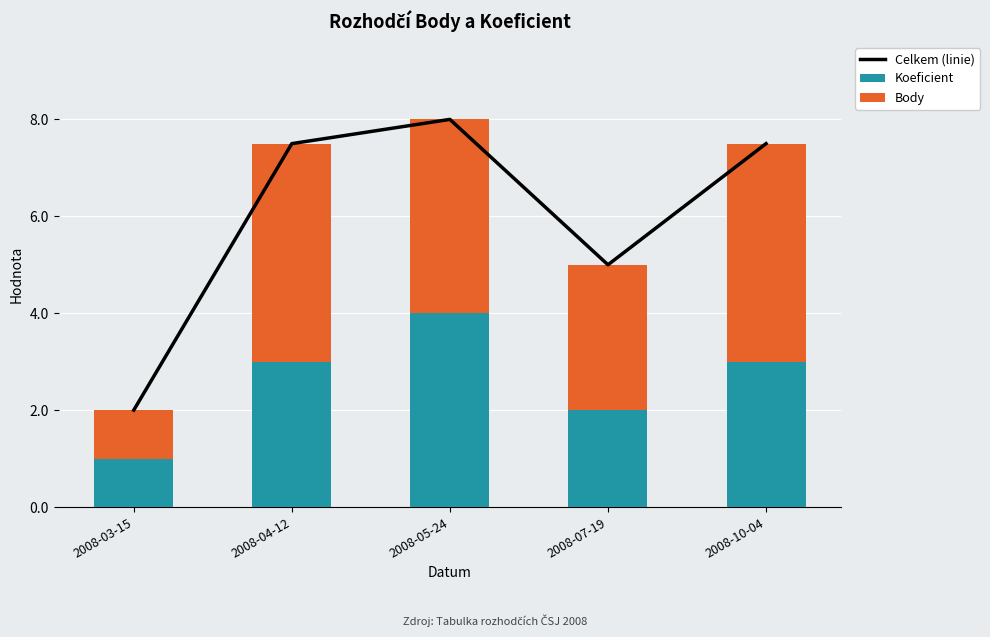

Where is Body nearest to the value 2?

2008-03-15